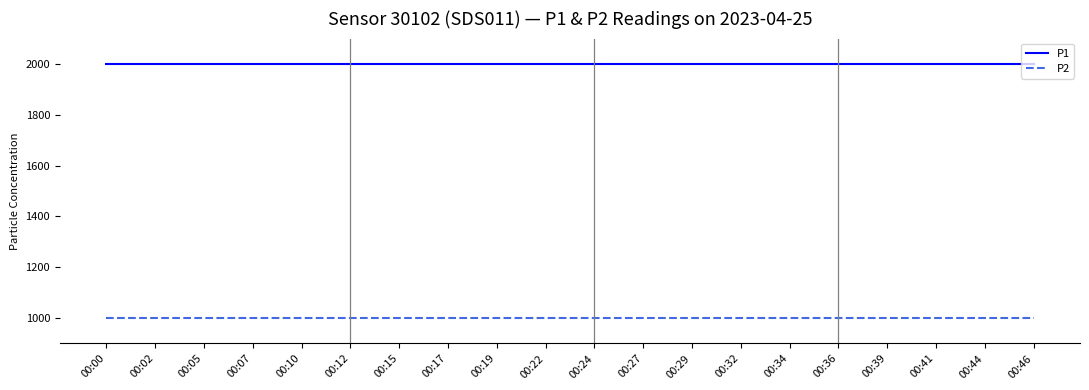

At how many categories does at least one series exceed 1461?

20